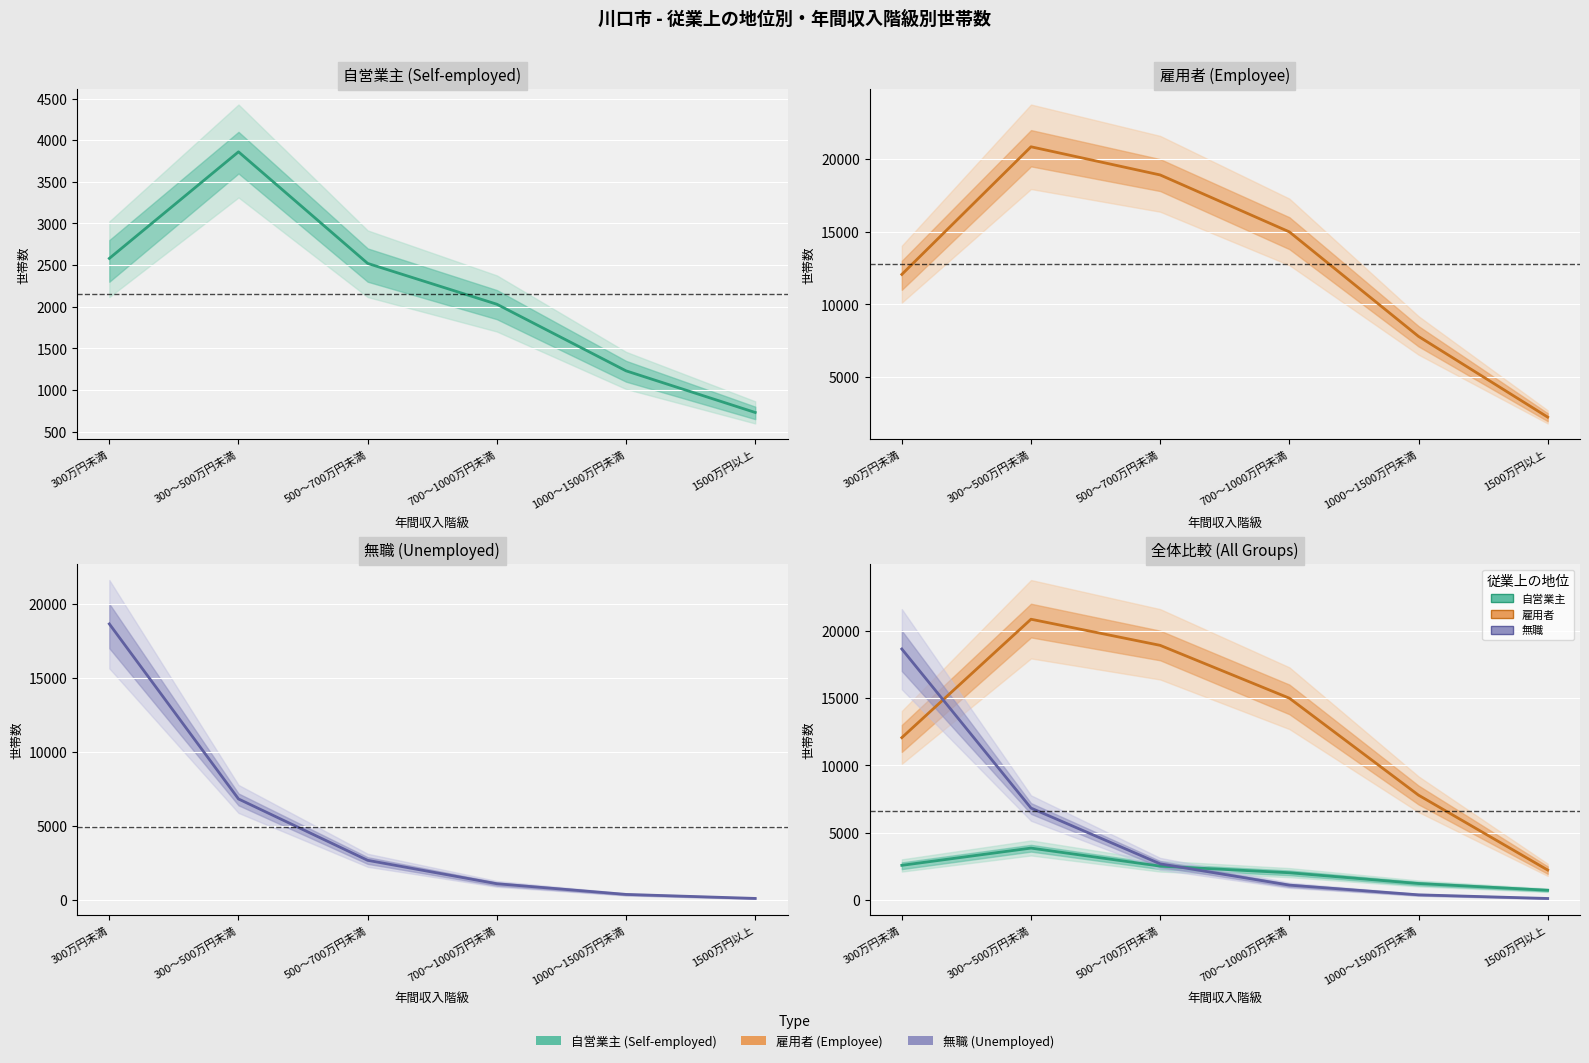

List the labels in order of 自営業主 value, largest first.

300～500万円未満, 300万円未満, 500～700万円未満, 700～1000万円未満, 1000～1500万円未満, 1500万円以上